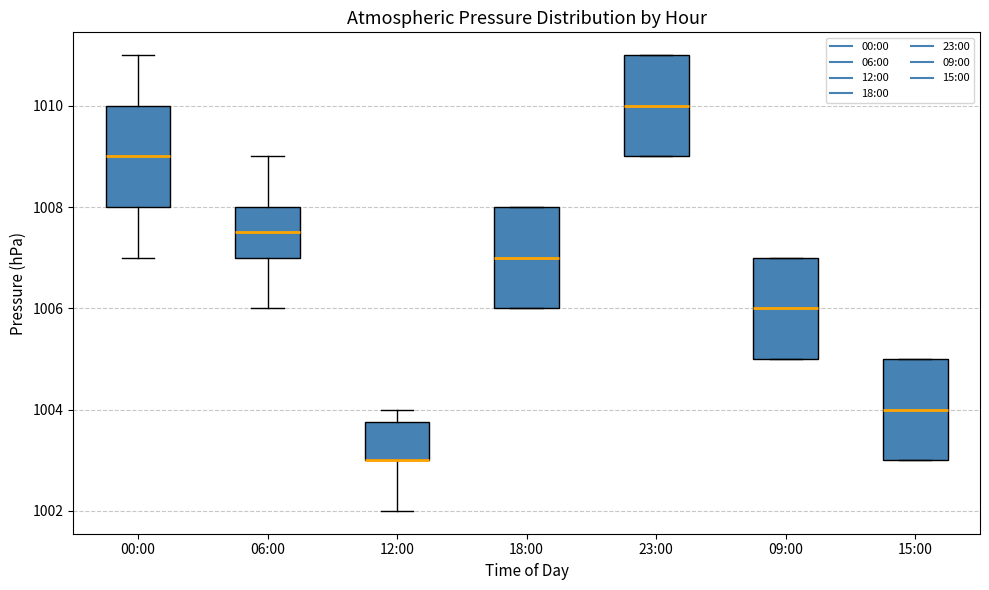

Reading left to right, transcribe this box plot: for each box, give where its median line is, the range the box spans, and where its two whiskers end, as read against the y-axis. The values are not printed on the chart, so give them approximately, as read against the axis.

00:00: median 1009.0, box 1008.0 to 1010.0, whiskers 1007.0 to 1011.0
06:00: median 1007.6, box 1007.0 to 1008.0, whiskers 1006.0 to 1009.0
12:00: median 1003.0 (drawn on the box's lower edge), box 1003.0 to 1003.8, whiskers 1002.0 to 1004.0
18:00: median 1007.0, box 1006.0 to 1008.0, whiskers 1006.0 to 1008.0
23:00: median 1010.0, box 1009.0 to 1011.0, whiskers 1009.0 to 1011.0
09:00: median 1006.0, box 1005.0 to 1007.0, whiskers 1005.0 to 1007.0
15:00: median 1004.0, box 1003.0 to 1005.0, whiskers 1003.0 to 1005.0